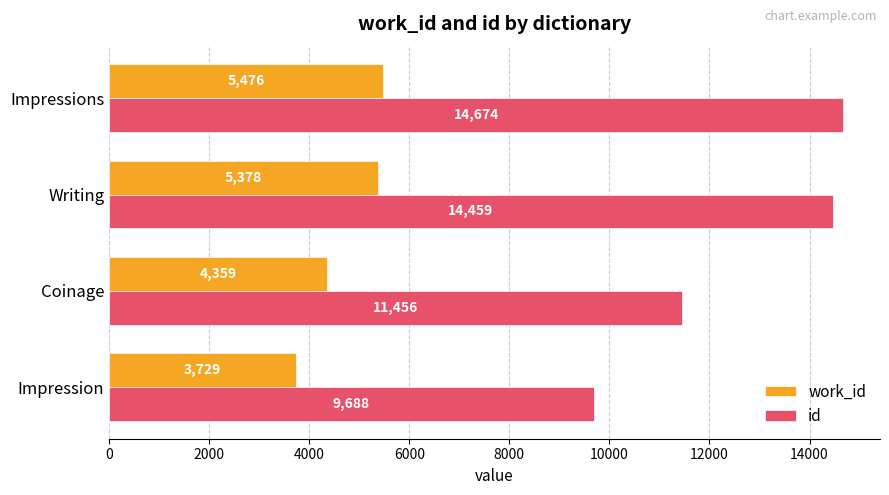

Is it true that work_id equals 4359.0 at Coinage?

True